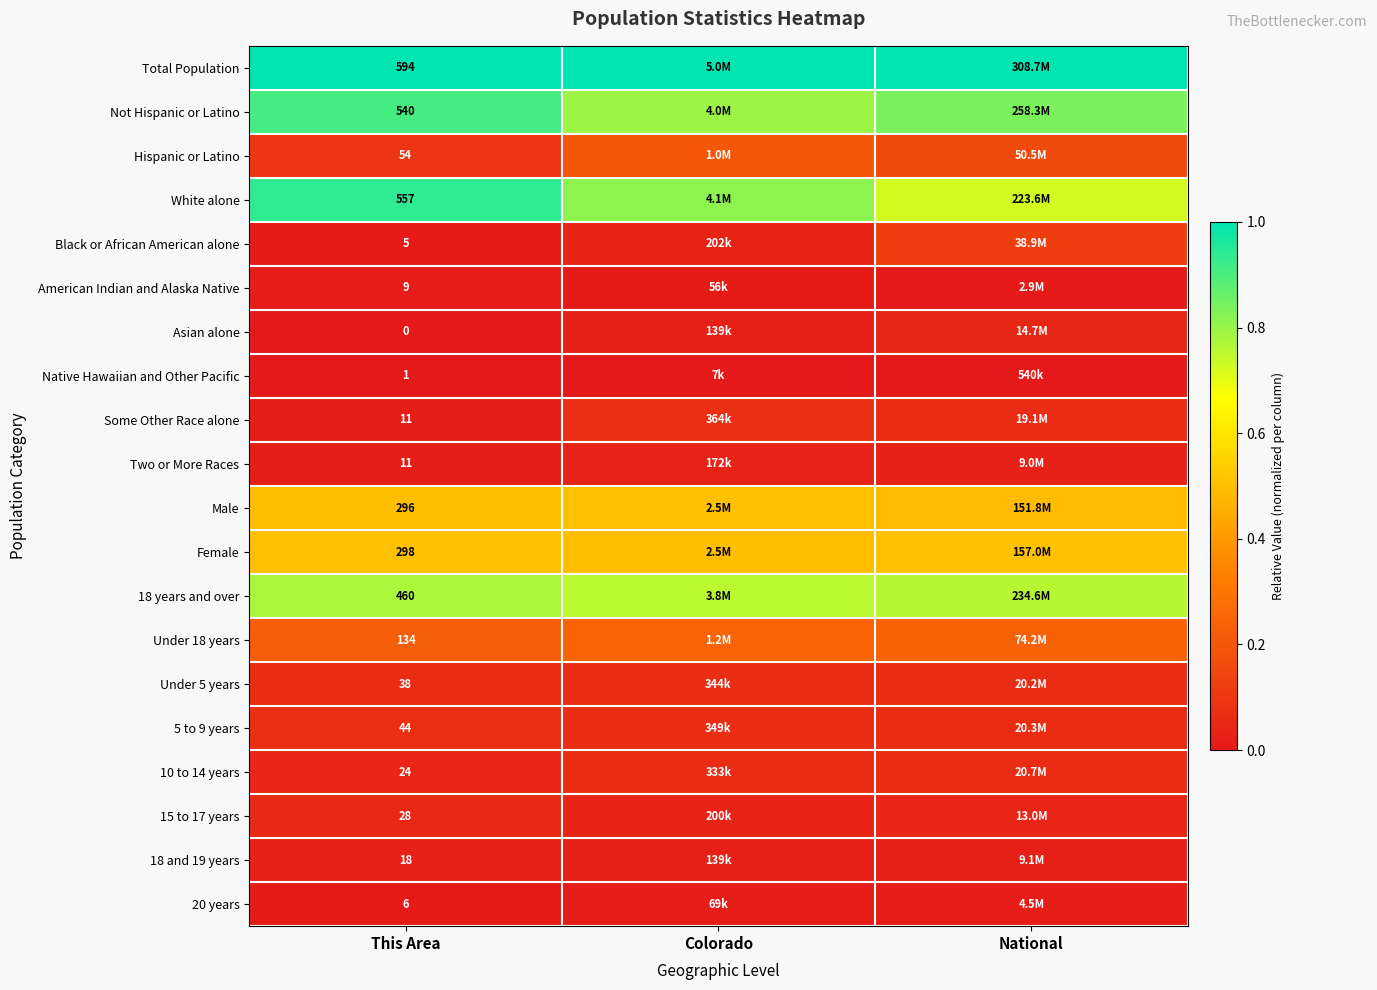

Which category has the lowest value across all series?

This Area